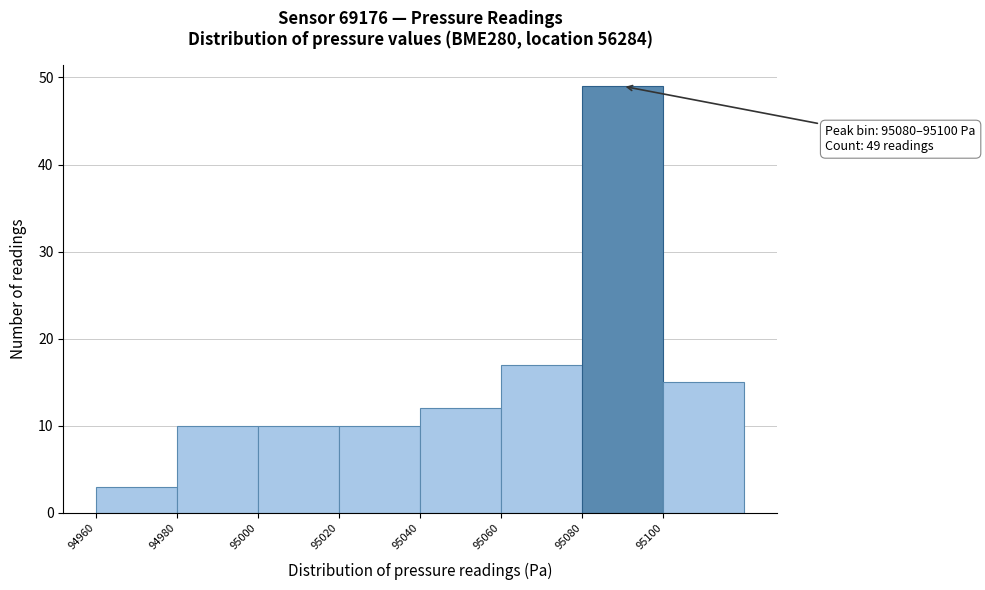

Over which range of the x-axis is the bar tallest?

95080 to 95100